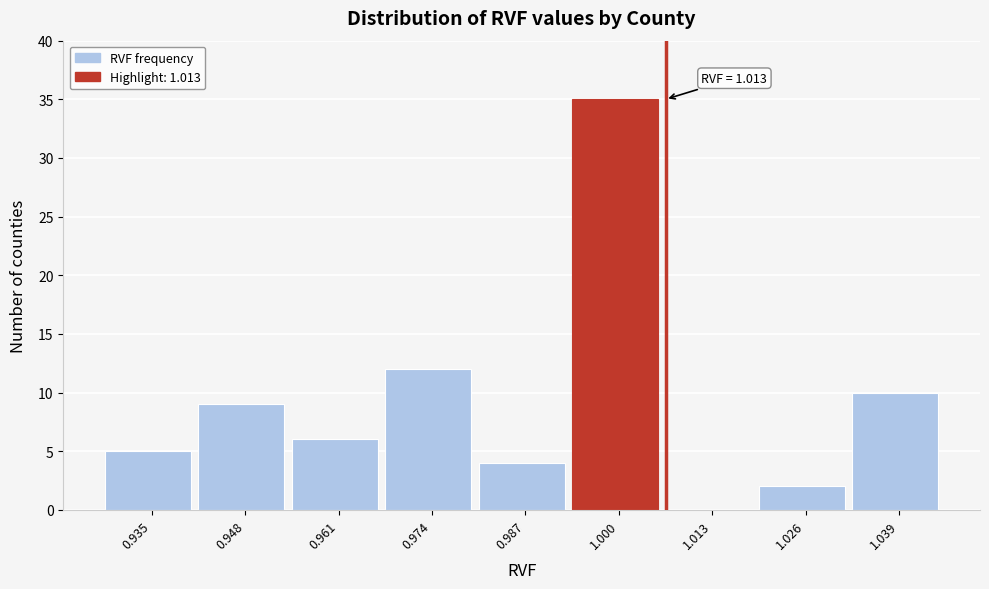

Reading right to left, list all the values displayed in this chart.

1.039=10	1.026=2	1.013=0	1.000=35	0.987=4	0.974=12	0.961=6	0.948=9	0.935=5